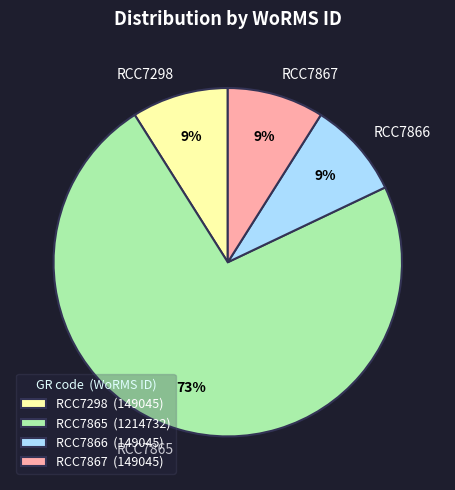

What percentage is the RCC7866 slice, to the nearest percent?

9%